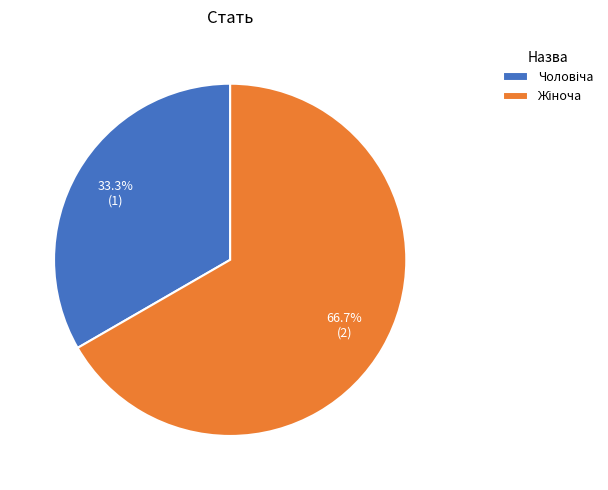

Is there any slice that represents more than half of the pie?

Yes